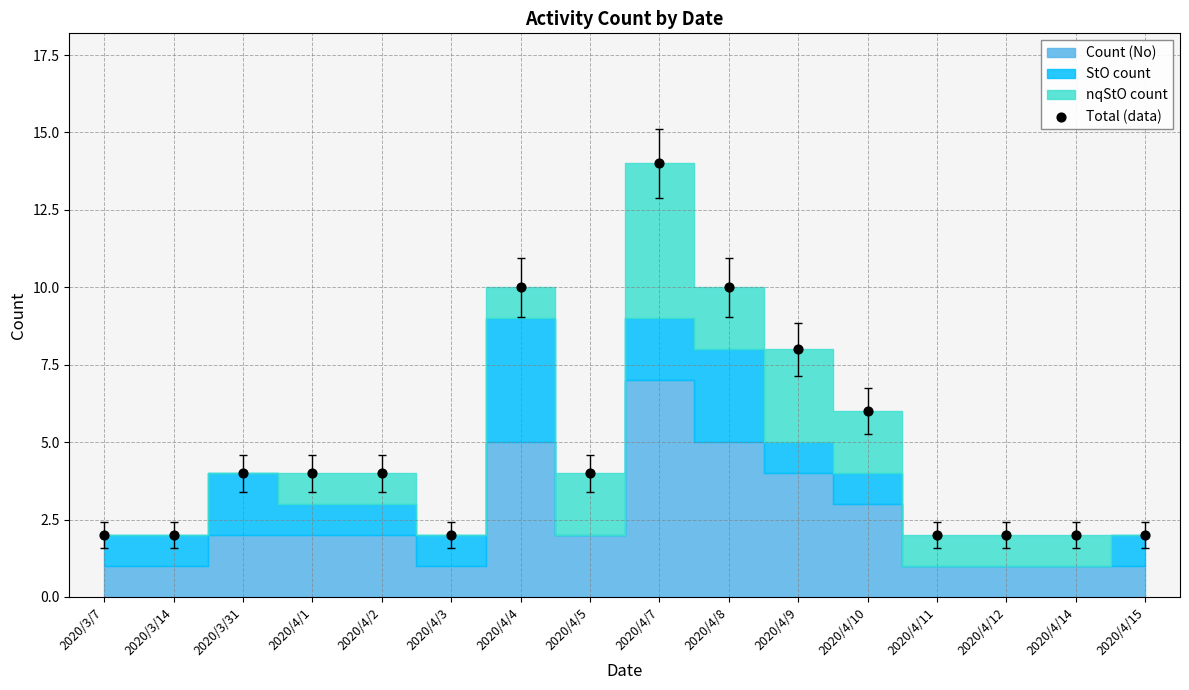

What is the range of Y values (max minus min)?

12